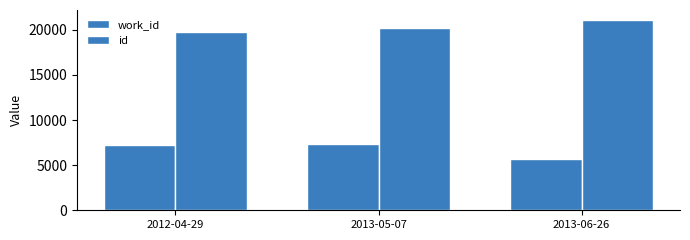

Are the bars horizontal?

No